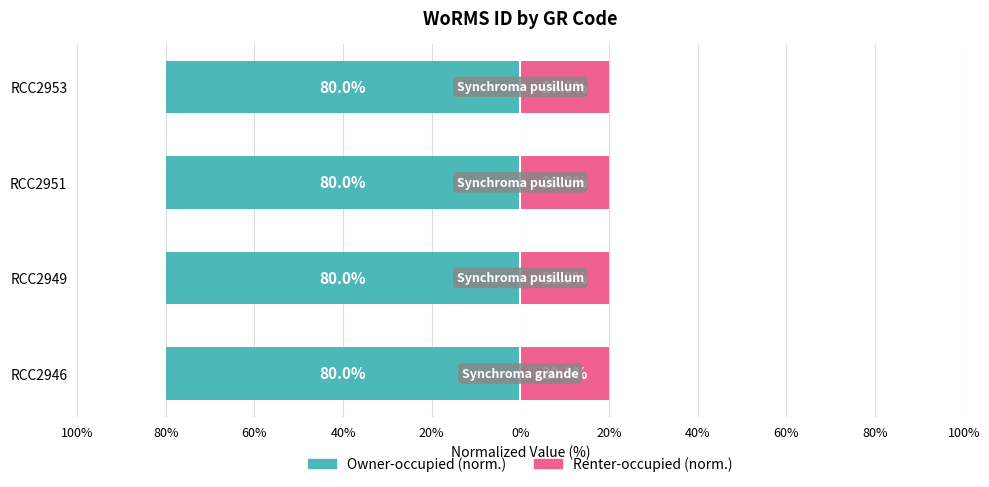

Are the bars horizontal?

Yes